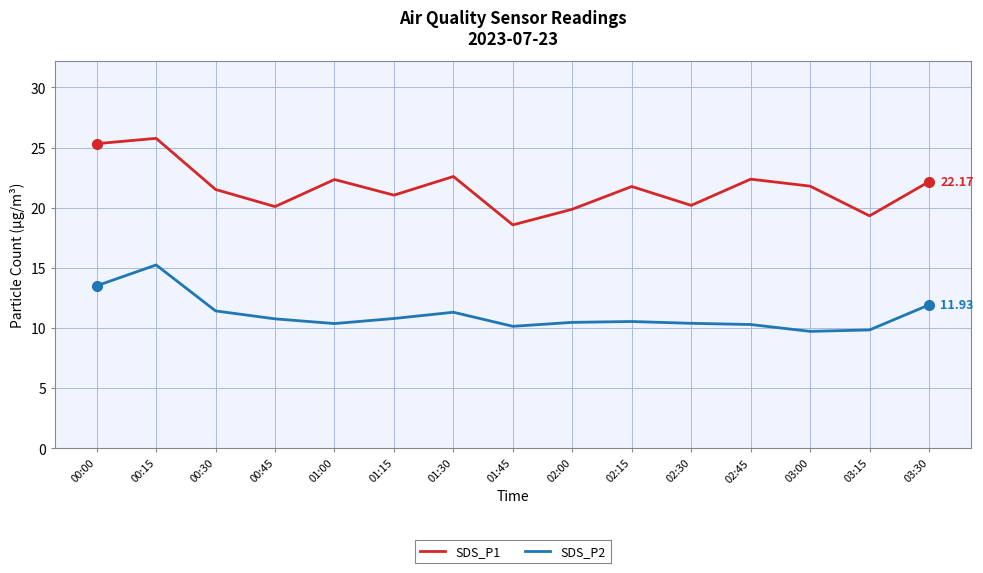

True or false: SDS_P1 and SDS_P2 intersect in this chart.

False